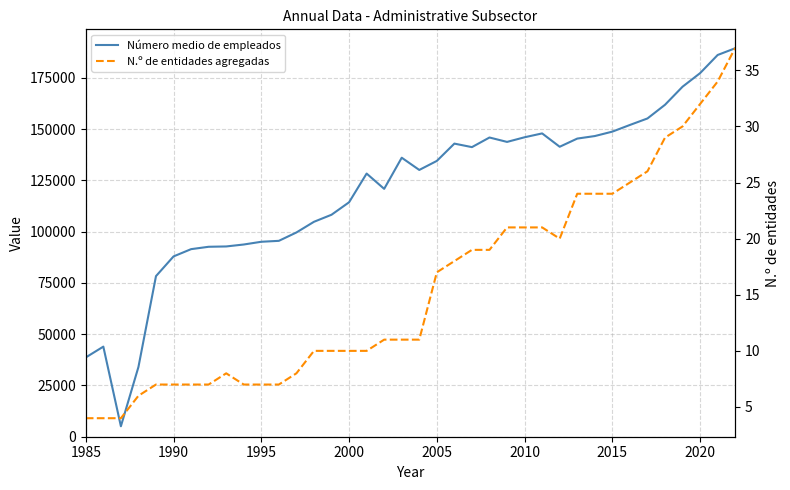

At how many categories does at least one series exceed 165631?

4